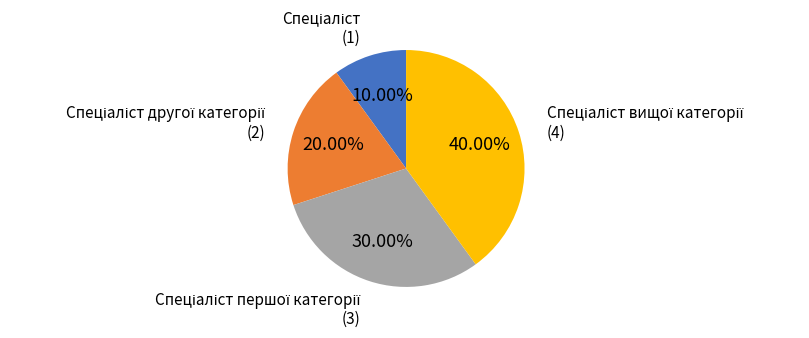

Is there a majority slice in this chart?

No